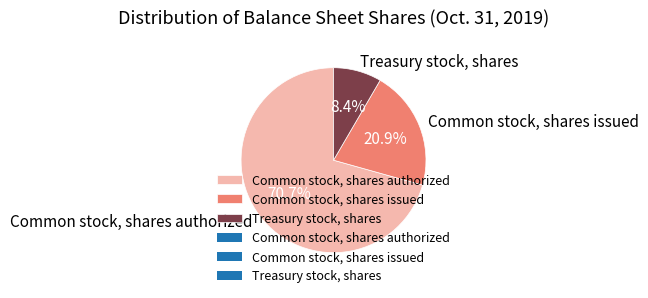

Do Treasury stock, shares and Common stock, shares issued together represent more than half of the pie?

No